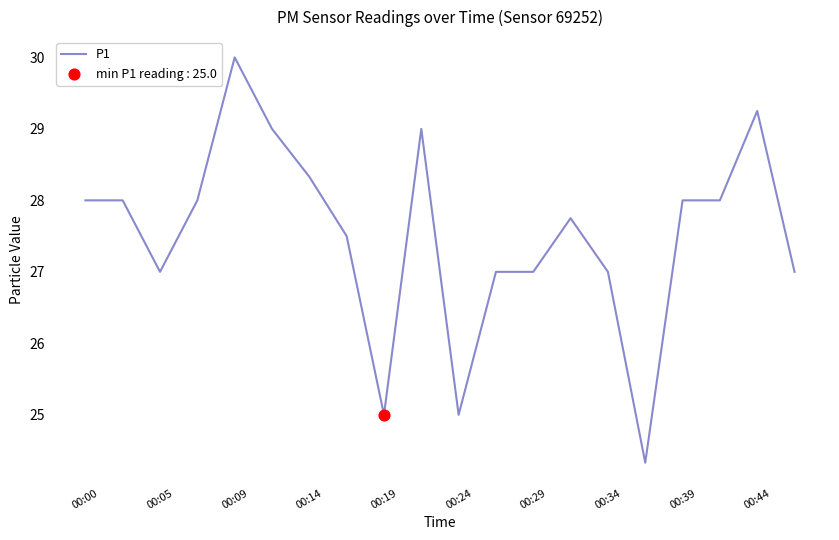

What is the maximum value shown in the chart?

30.0